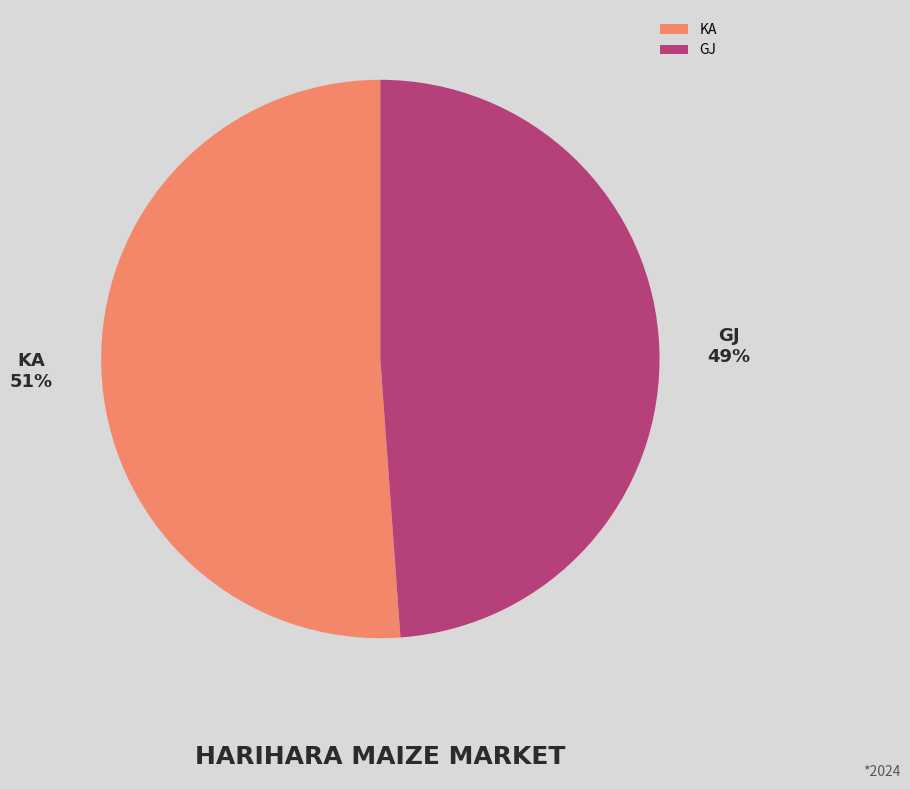

Which category has the biggest portion of the pie?

KA